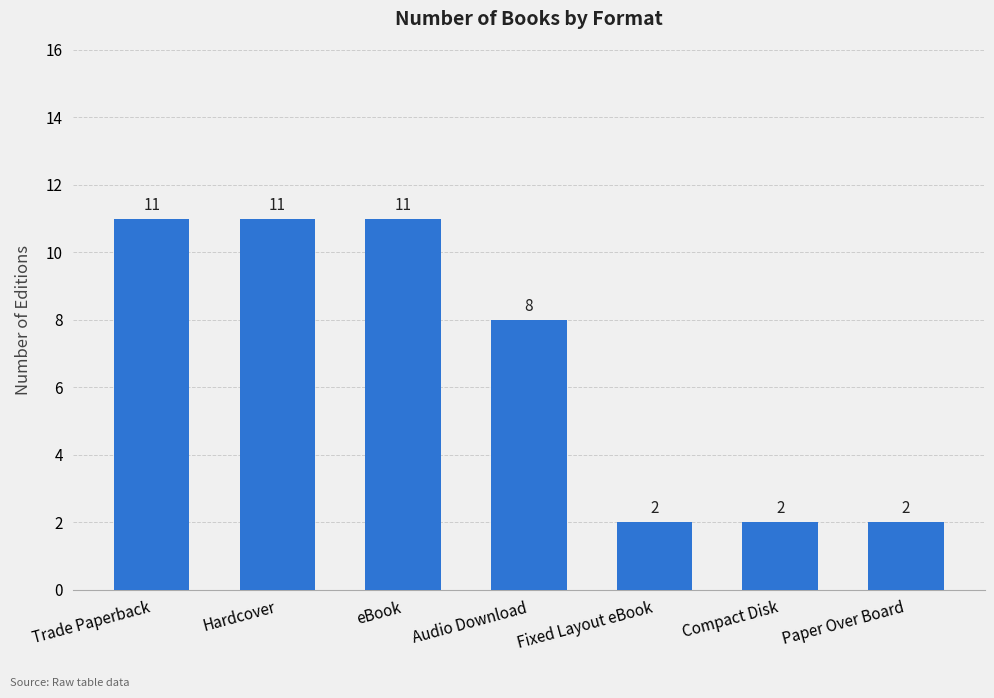

What is the difference between the maximum and minimum values?

9